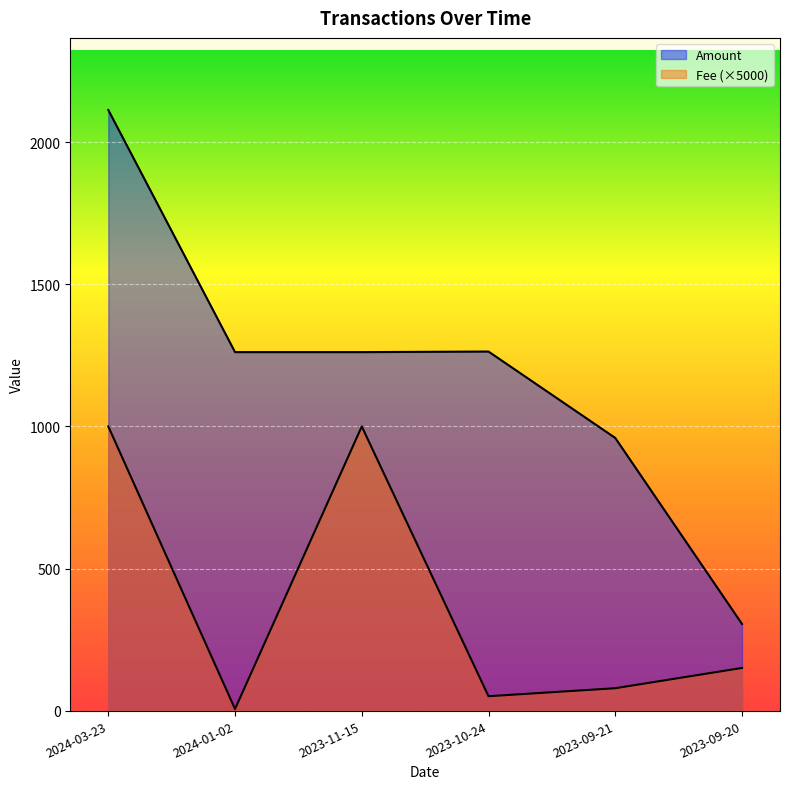

The Fee series shows 104.7 at 2023-09-21. True or false?

False